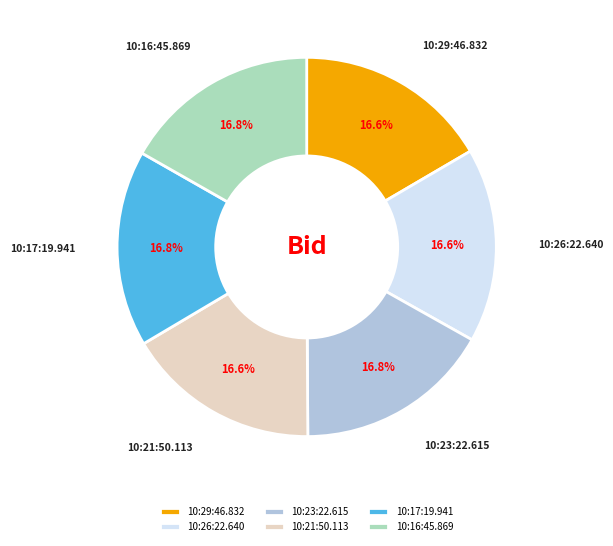

Is there a majority slice in this chart?

No